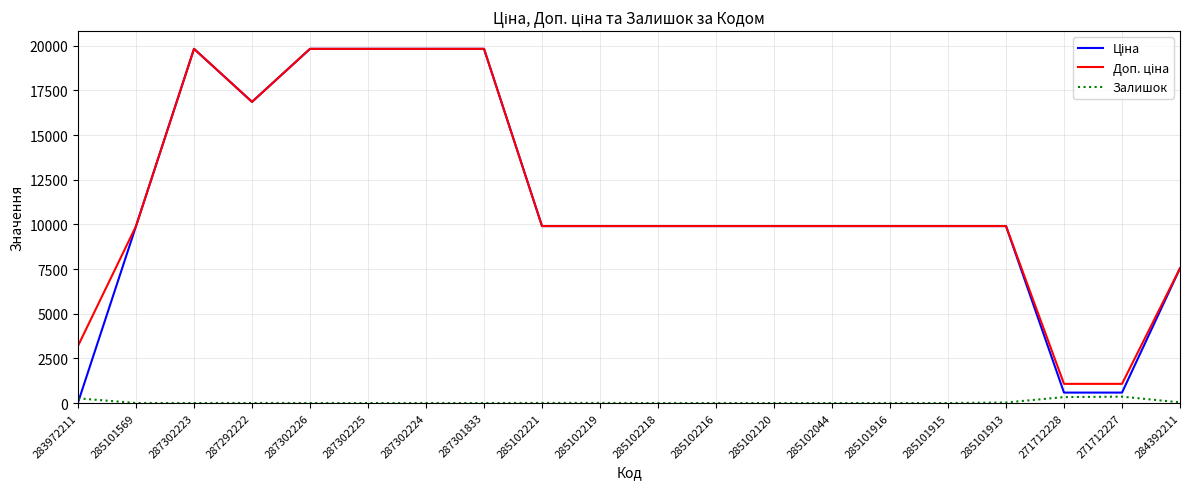

What is the total value across all series at 285101916?

19817.0